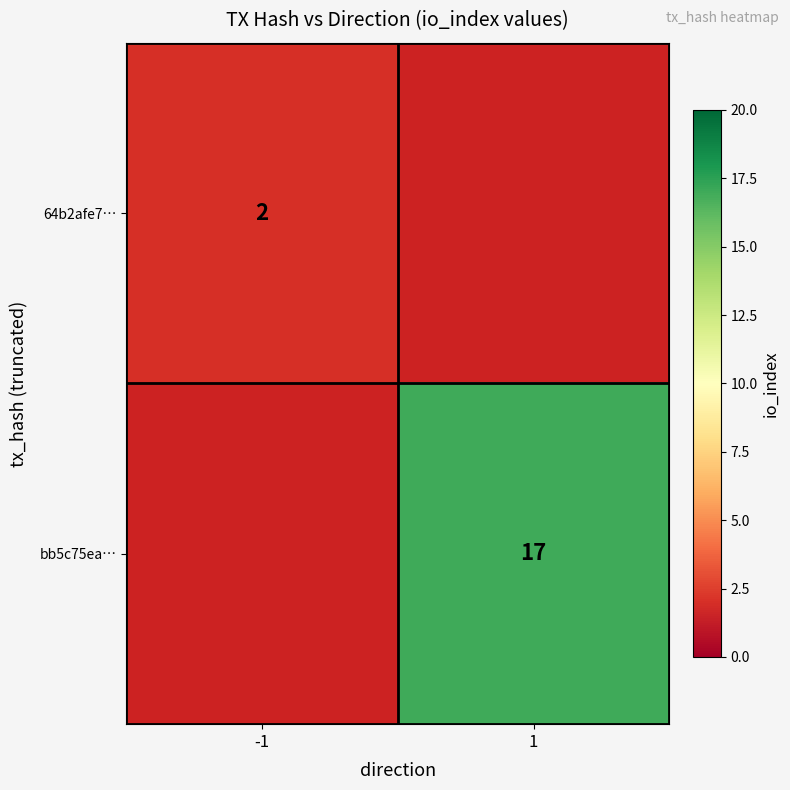

Is it true that 64b2afe7… equals 1 at -1?

False